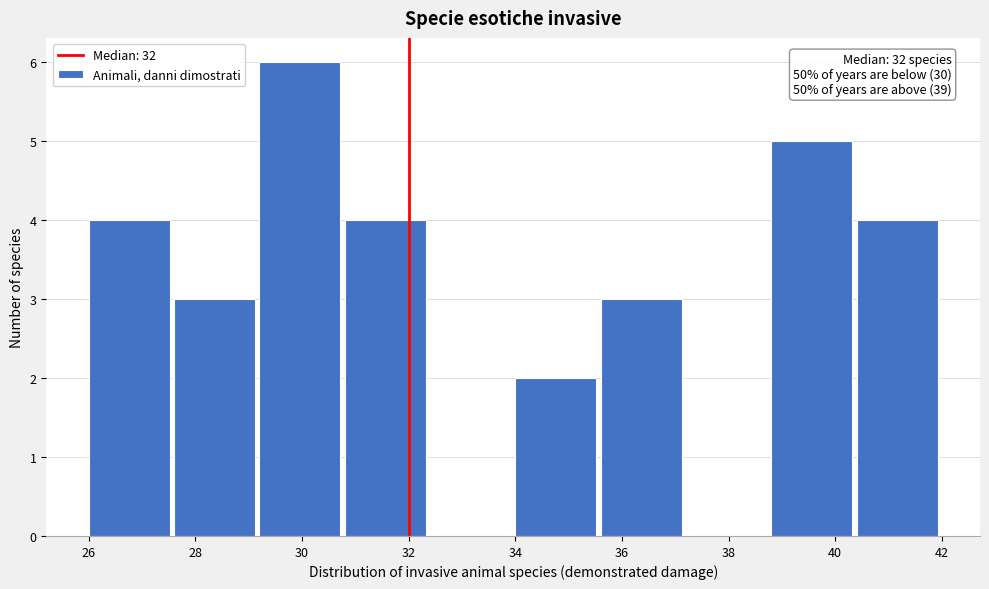

Over which range of the x-axis is the bar tallest?

29.2 to 30.8